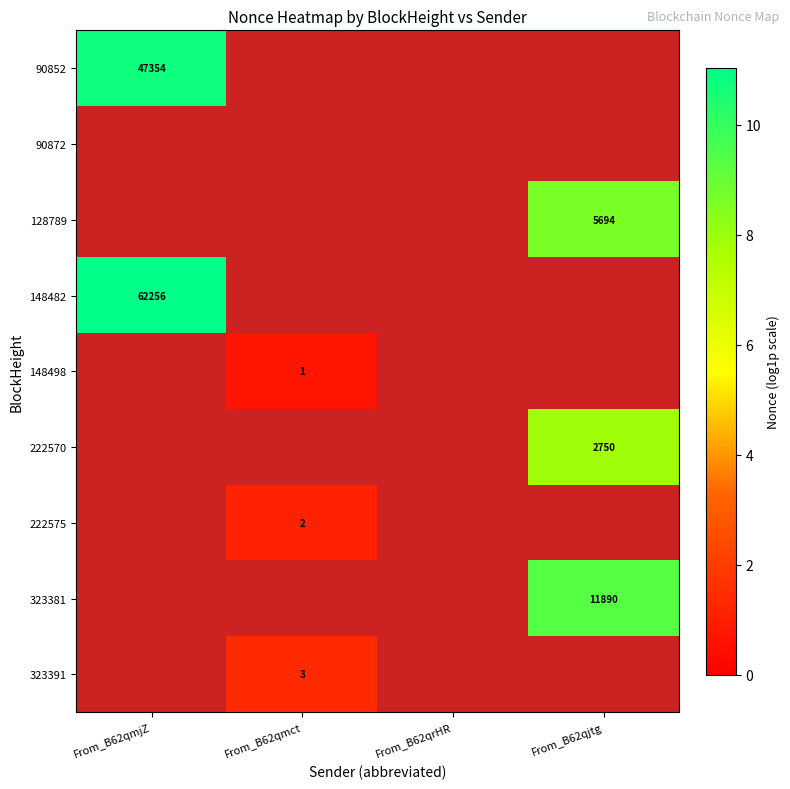

How many positive values does the 148498 series have?

1